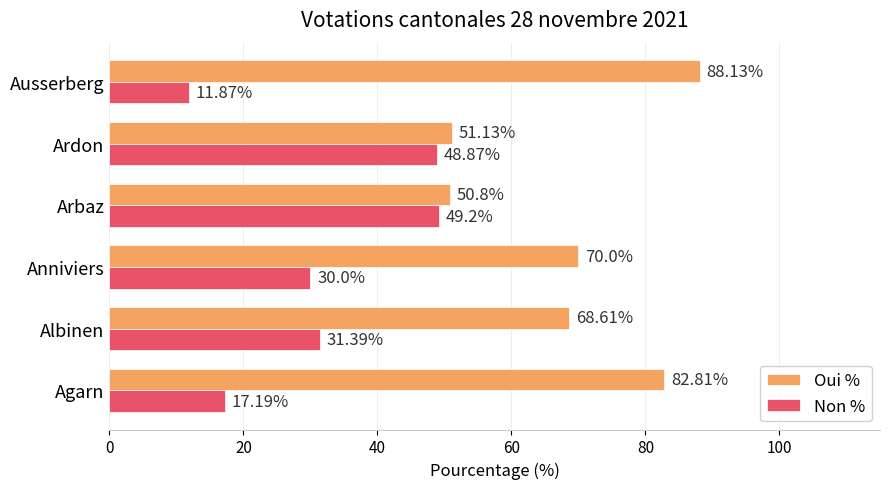

Is the value of Non % at Albinen greater than the value of Oui % at Albinen?

No